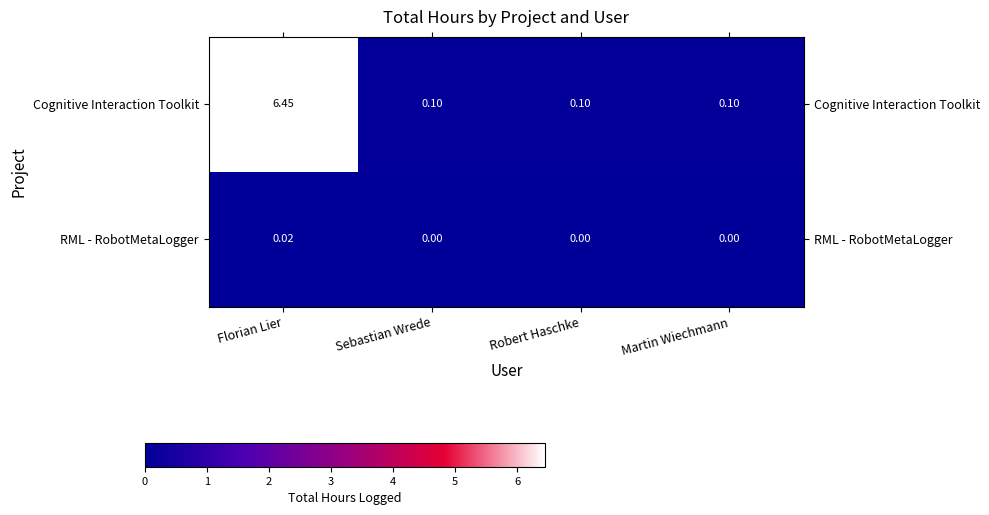

Which label corresponds to the largest value in the chart?

Florian Lier